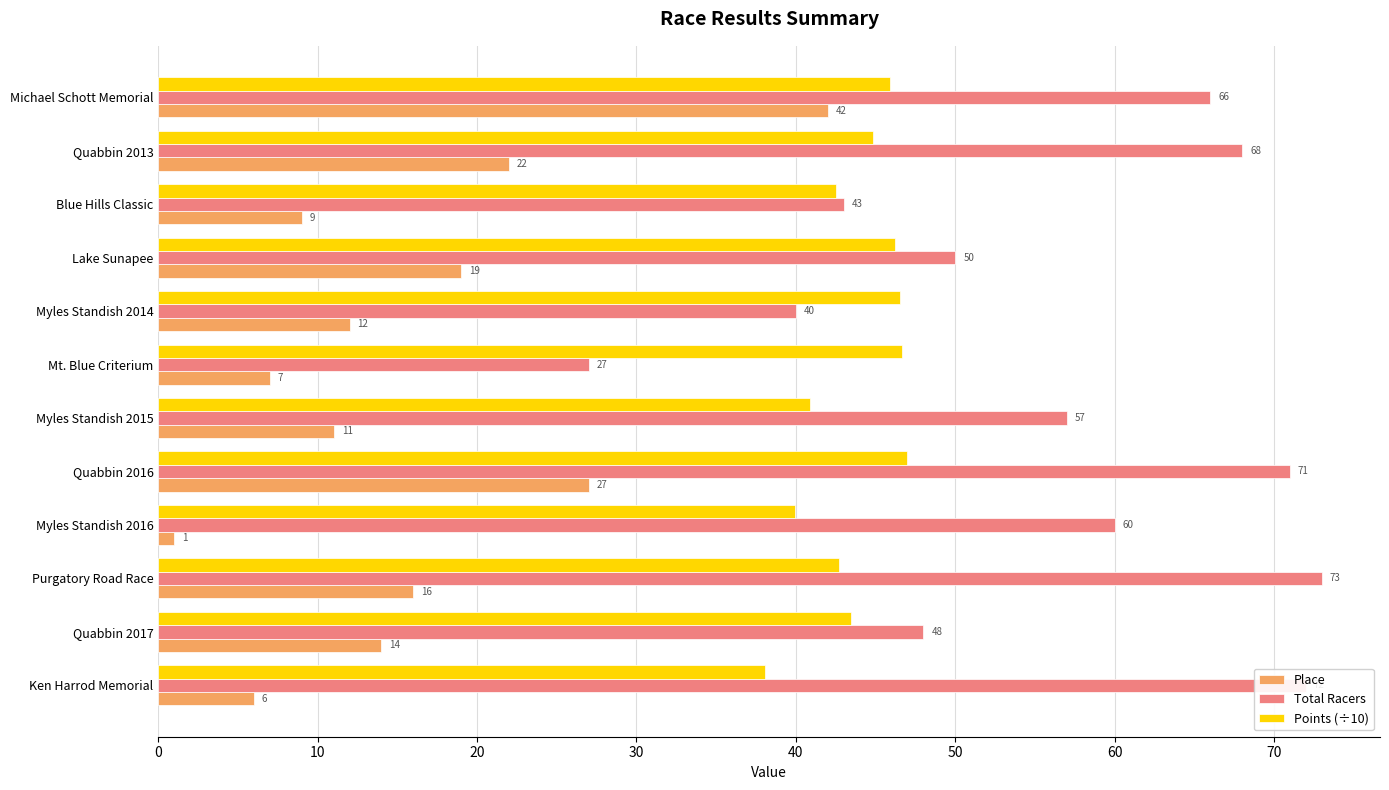

The value of Points (÷10) at Blue Hills Classic is 42.5. True or false?

True